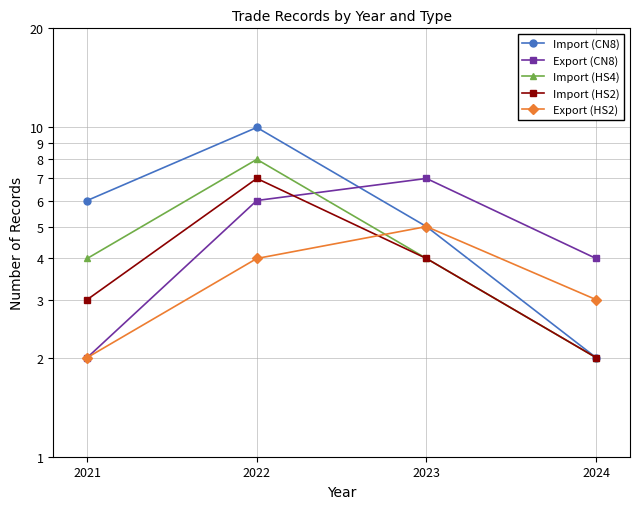

What is the spread (max minus min) of values at 2022?

6